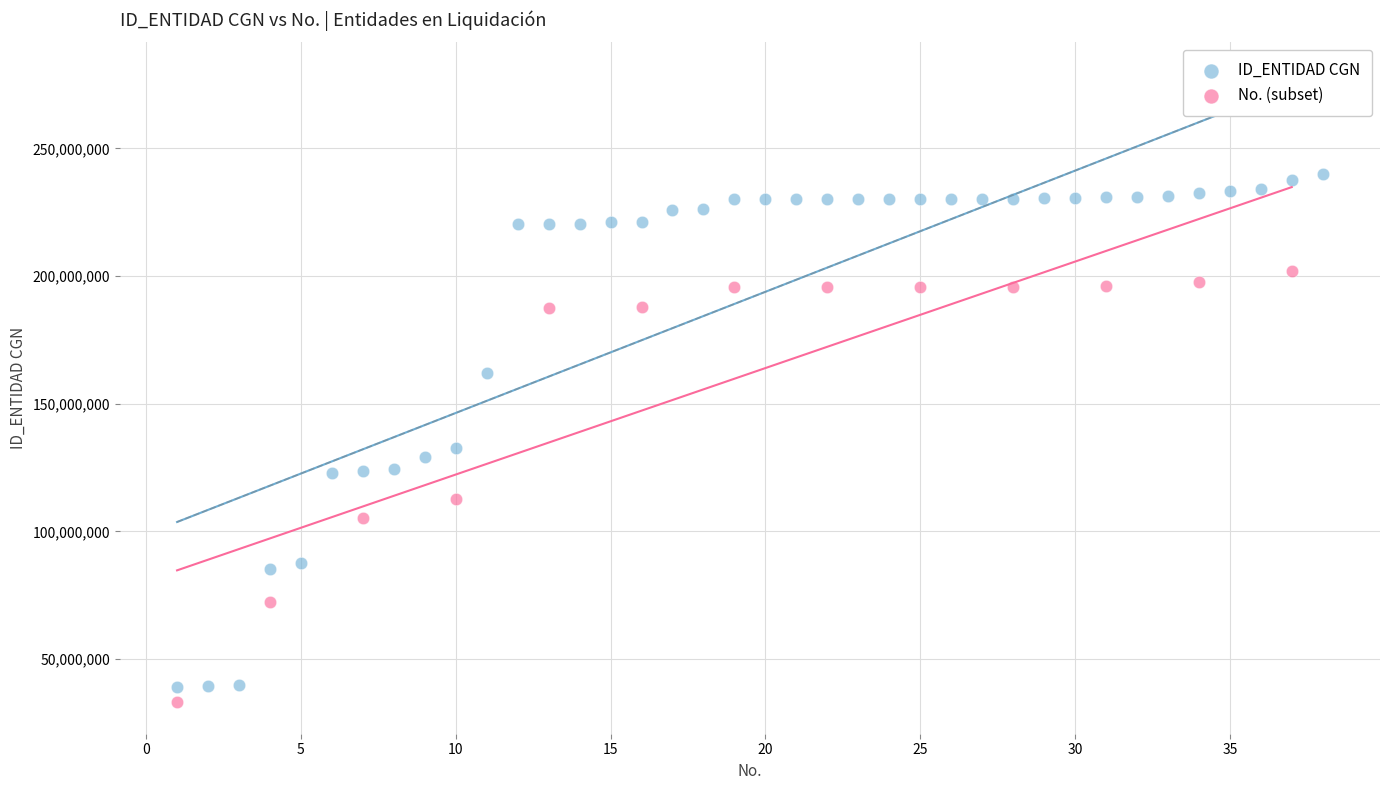

Which series reaches the maximum Y coordinate?

ID_ENTIDAD CGN